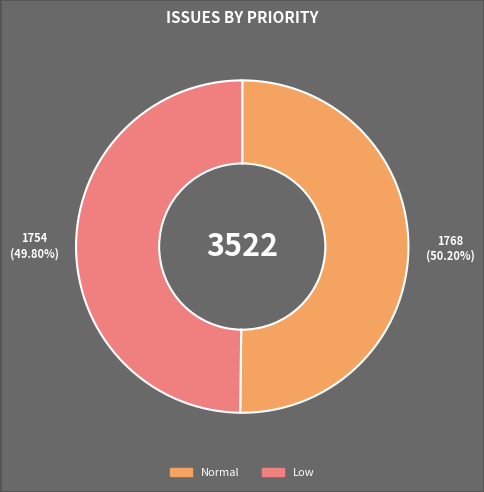

How much of the chart is everything except Normal?

49.8%